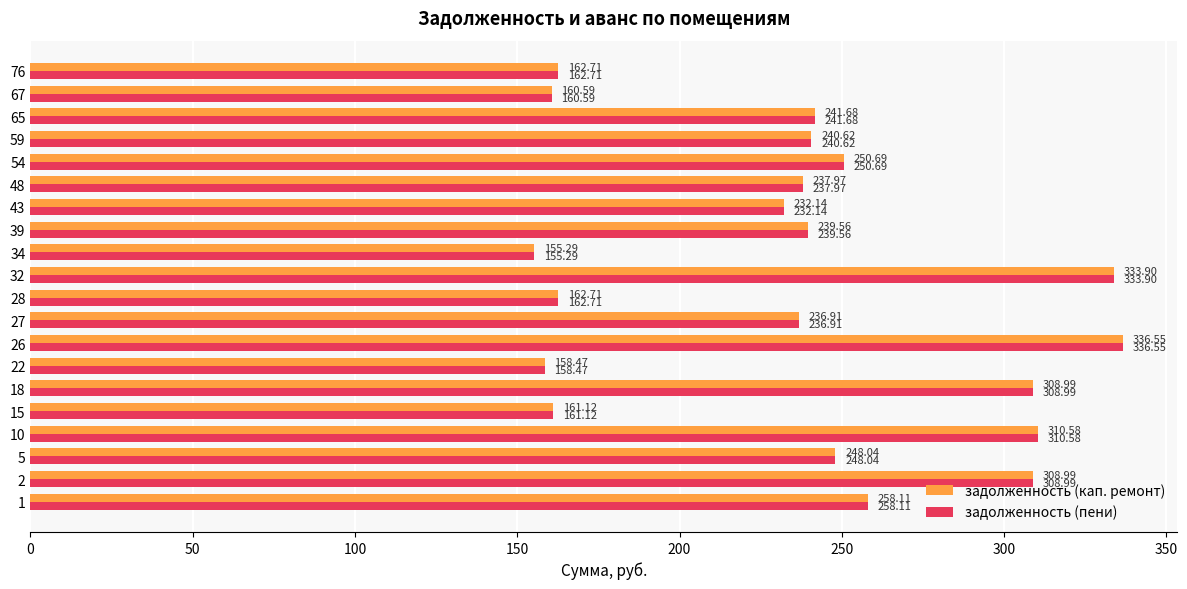

What is the sum of all задолженность (пени) values?

4745.6